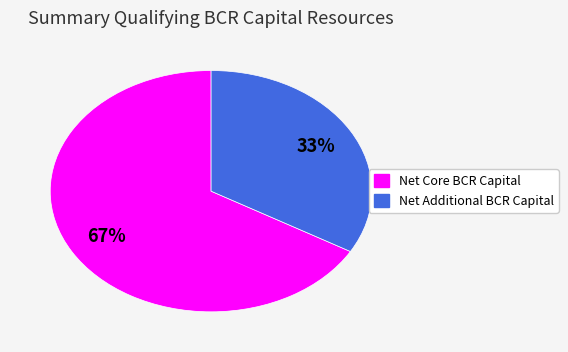

Do Net Core BCR Capital and Net Additional BCR Capital together represent more than half of the pie?

Yes